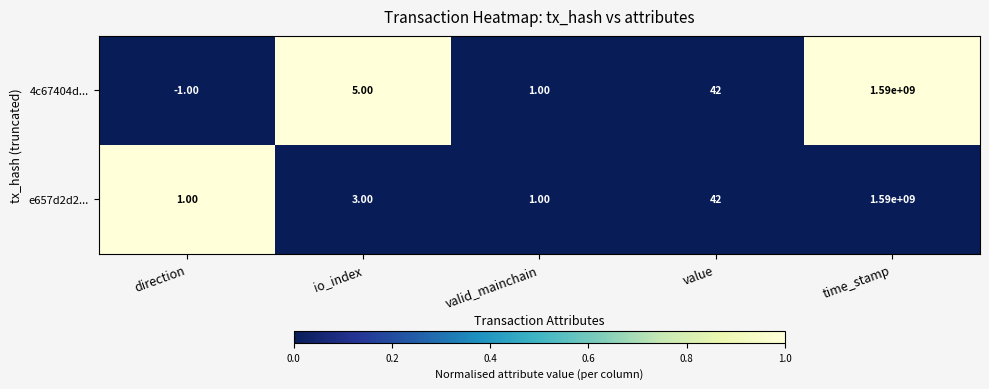

List the labels in order of 4c67404d... value, smallest first.

direction, valid_mainchain, io_index, value, time_stamp